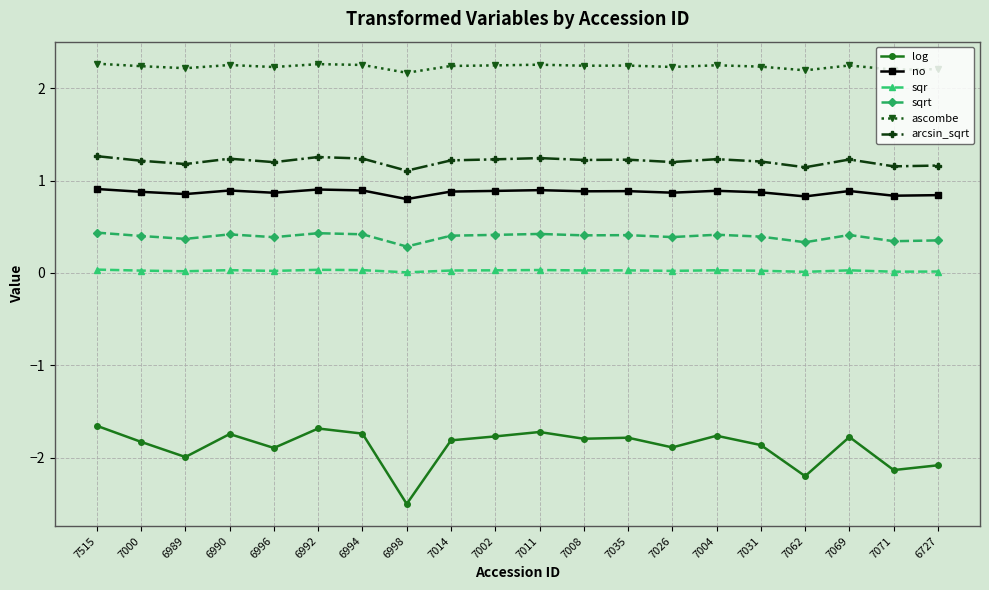

What is the minimum value shown in the chart?

-2.5